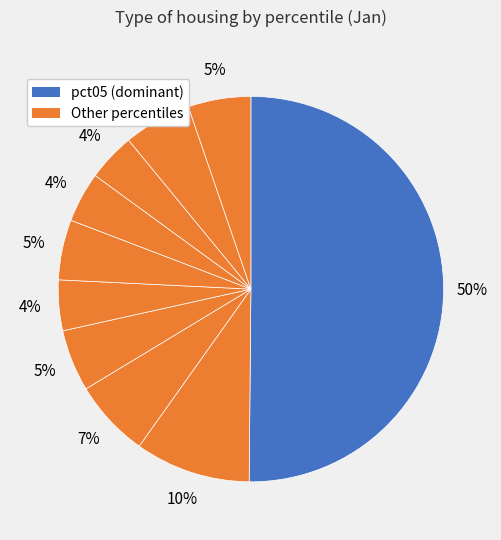

How many segments does this pie chart have?

10